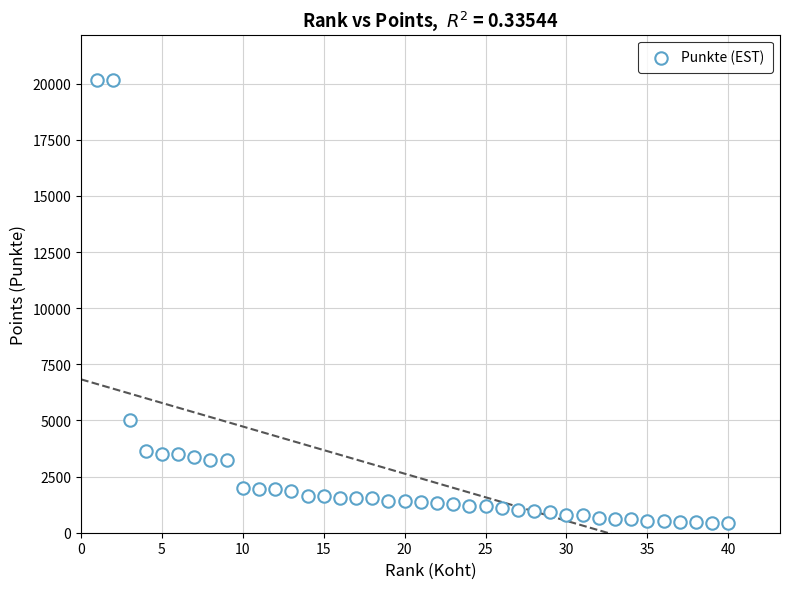

What is the range of Y values (max minus min)?

19735.0